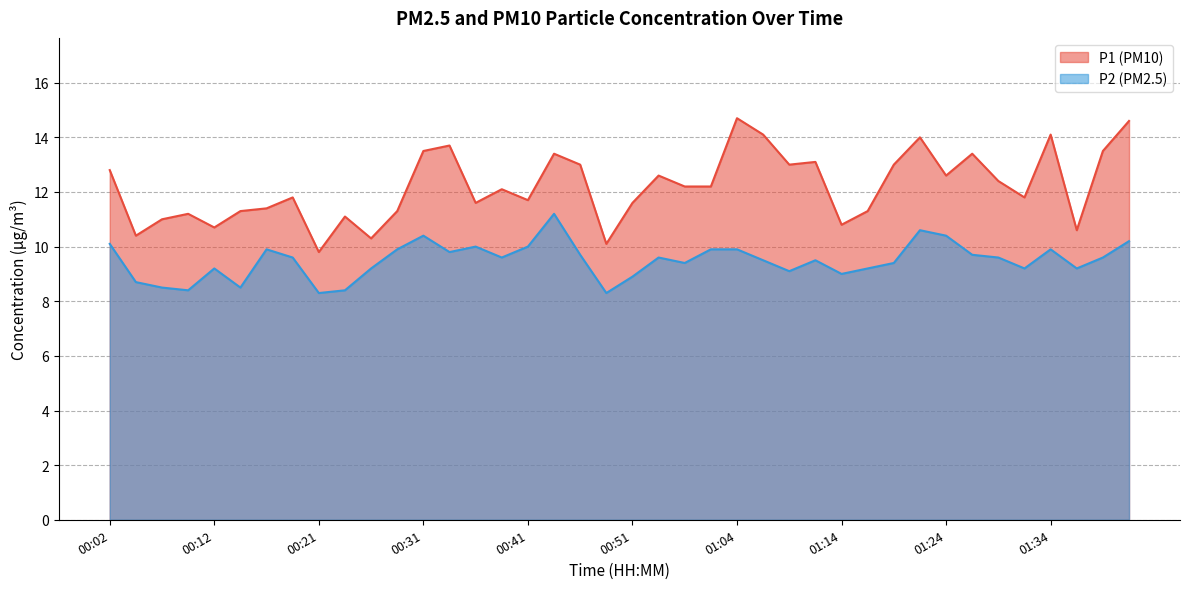

Which category has the lowest value in the P2 series?

00:21